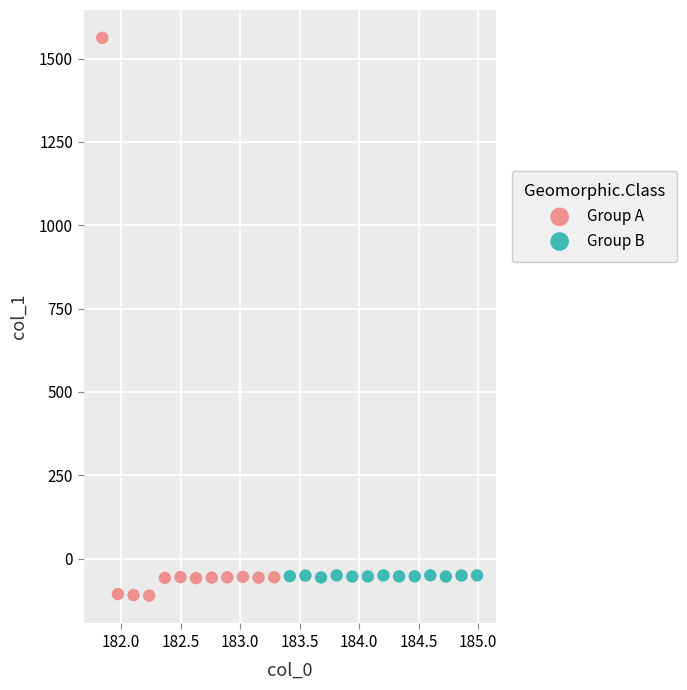

Which series contains the highest Y value?

Group A